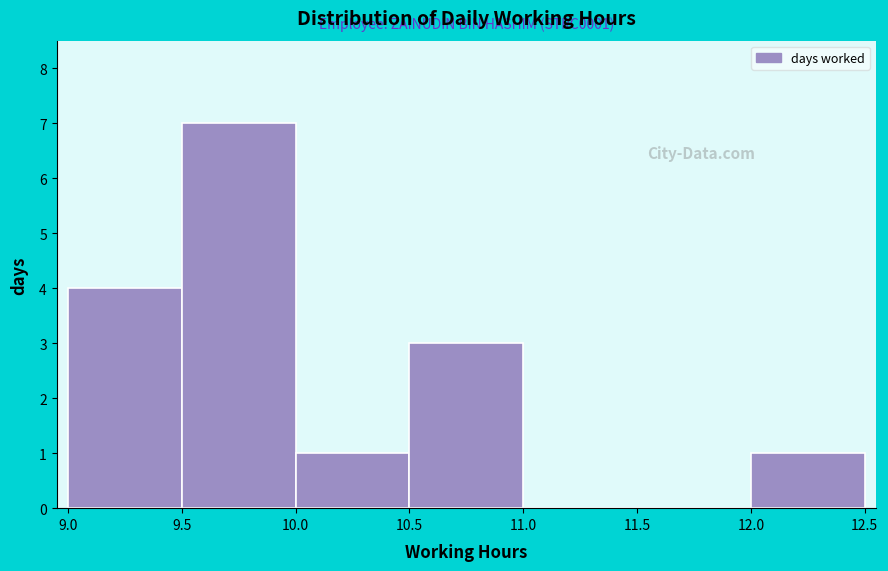

Which range on the x-axis has the tallest bar?

9.5 to 10.0